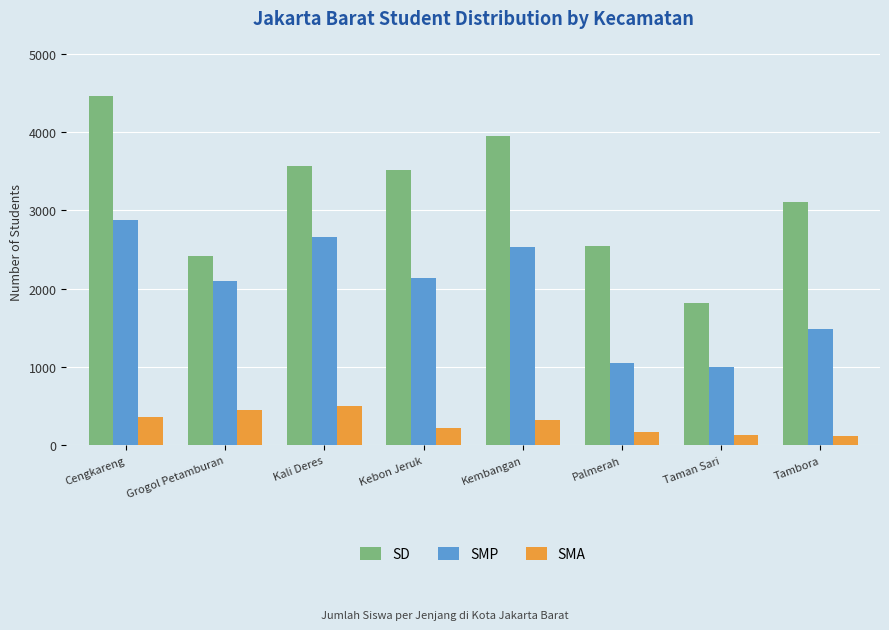

The value of SMP at Taman Sari is 286. True or false?

False